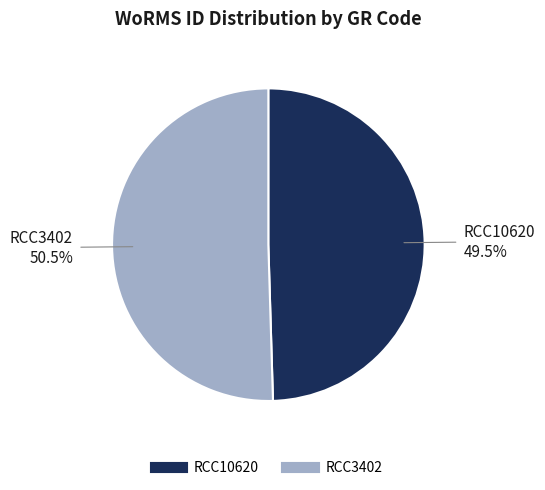

How much of the chart is everything except RCC3402?

49.5%